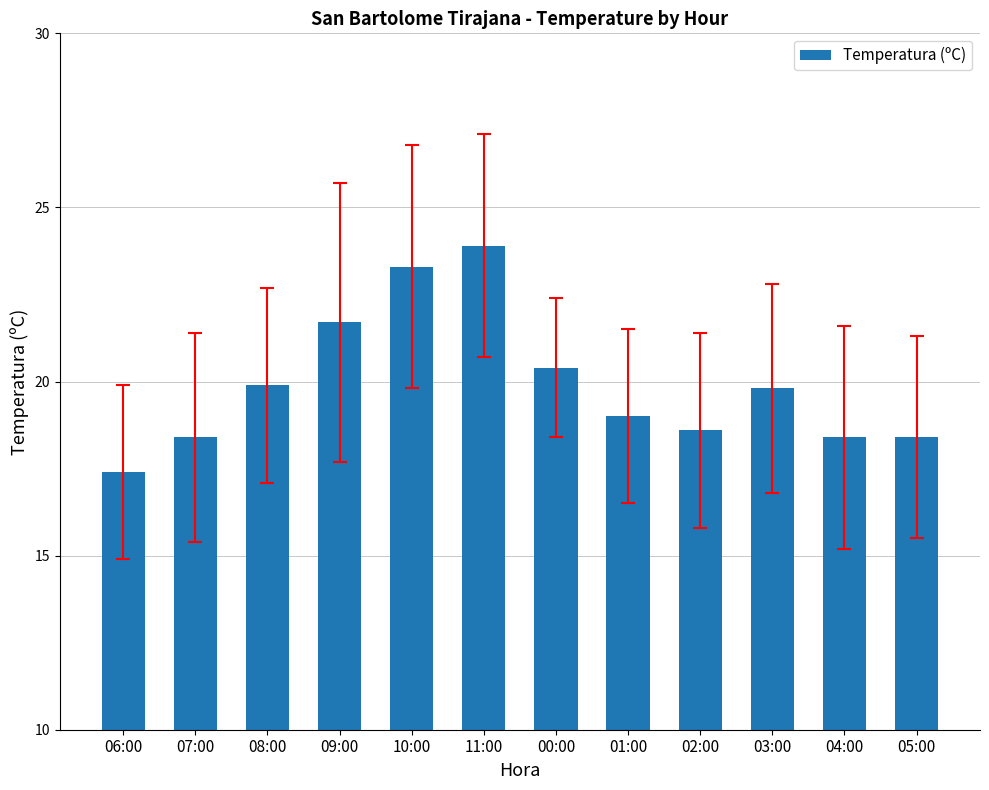

What position from the right is 08:00?

10